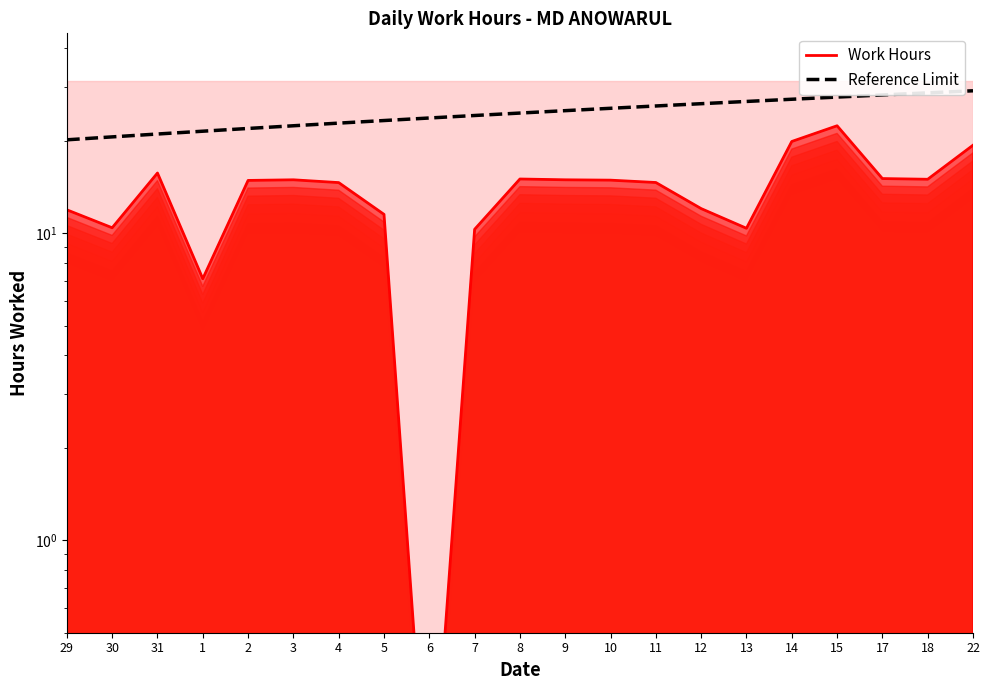

At 15, list the series in order from largest to smallest.

Reference Limit, Work Hours